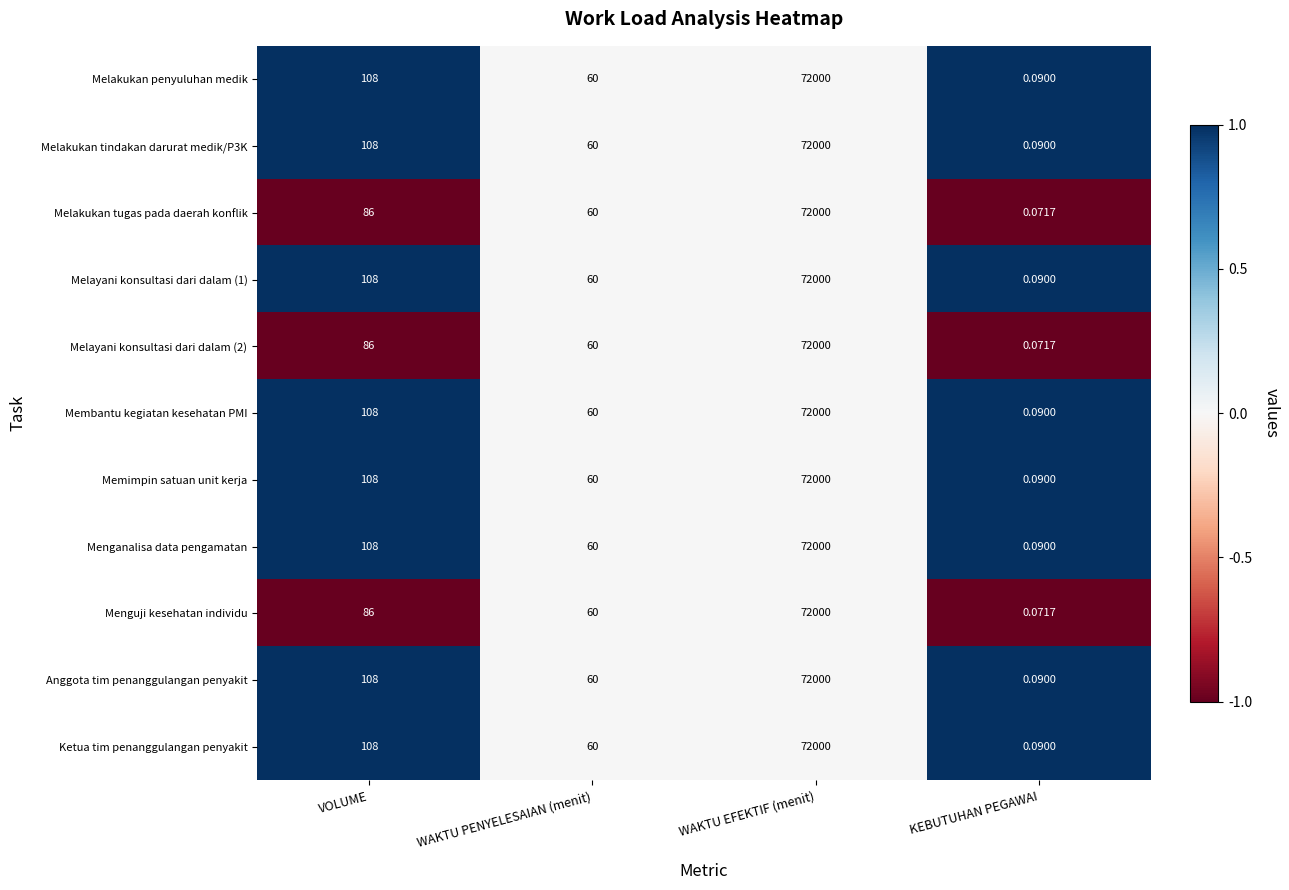

List the labels in order of Memimpin satuan unit kerja value, smallest first.

KEBUTUHAN PEGAWAI, WAKTU PENYELESAIAN (menit), VOLUME, WAKTU EFEKTIF (menit)